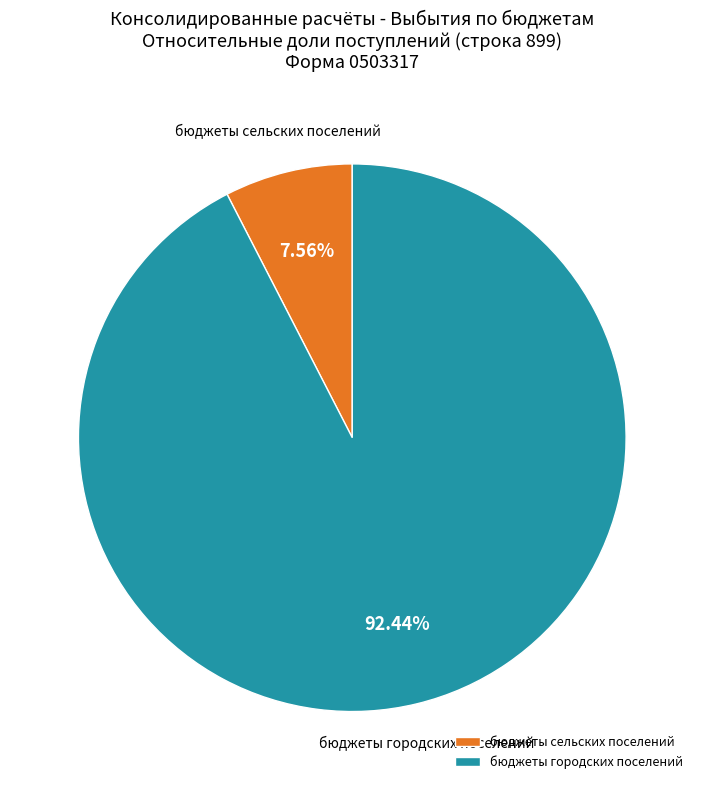

What is the ratio of the value at бюджеты городских поселений to the value at бюджеты сельских поселений?

12.2